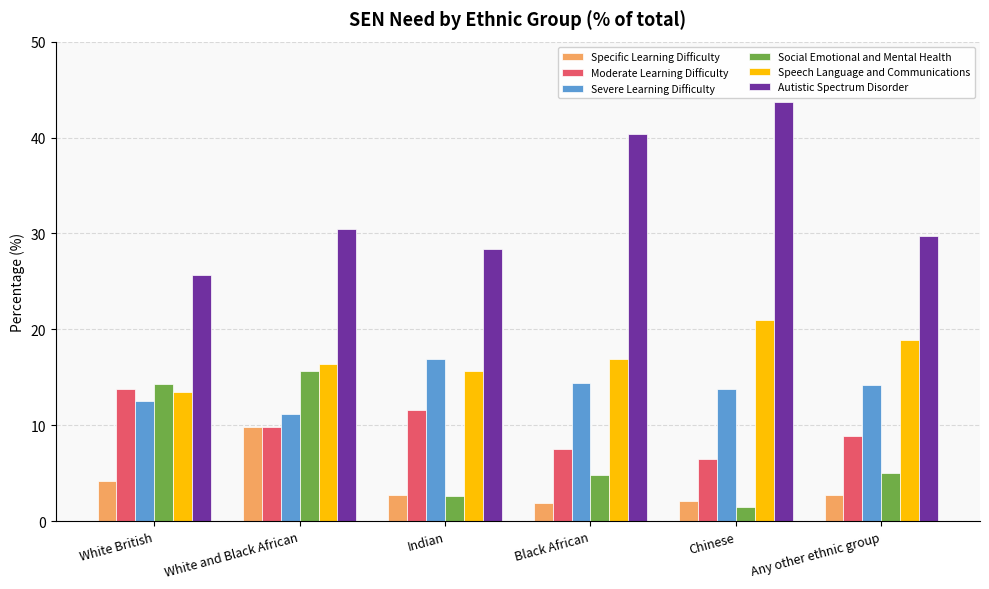

What is the sum of the Autistic Spectrum Disorder values at White British and Chinese?

69.3